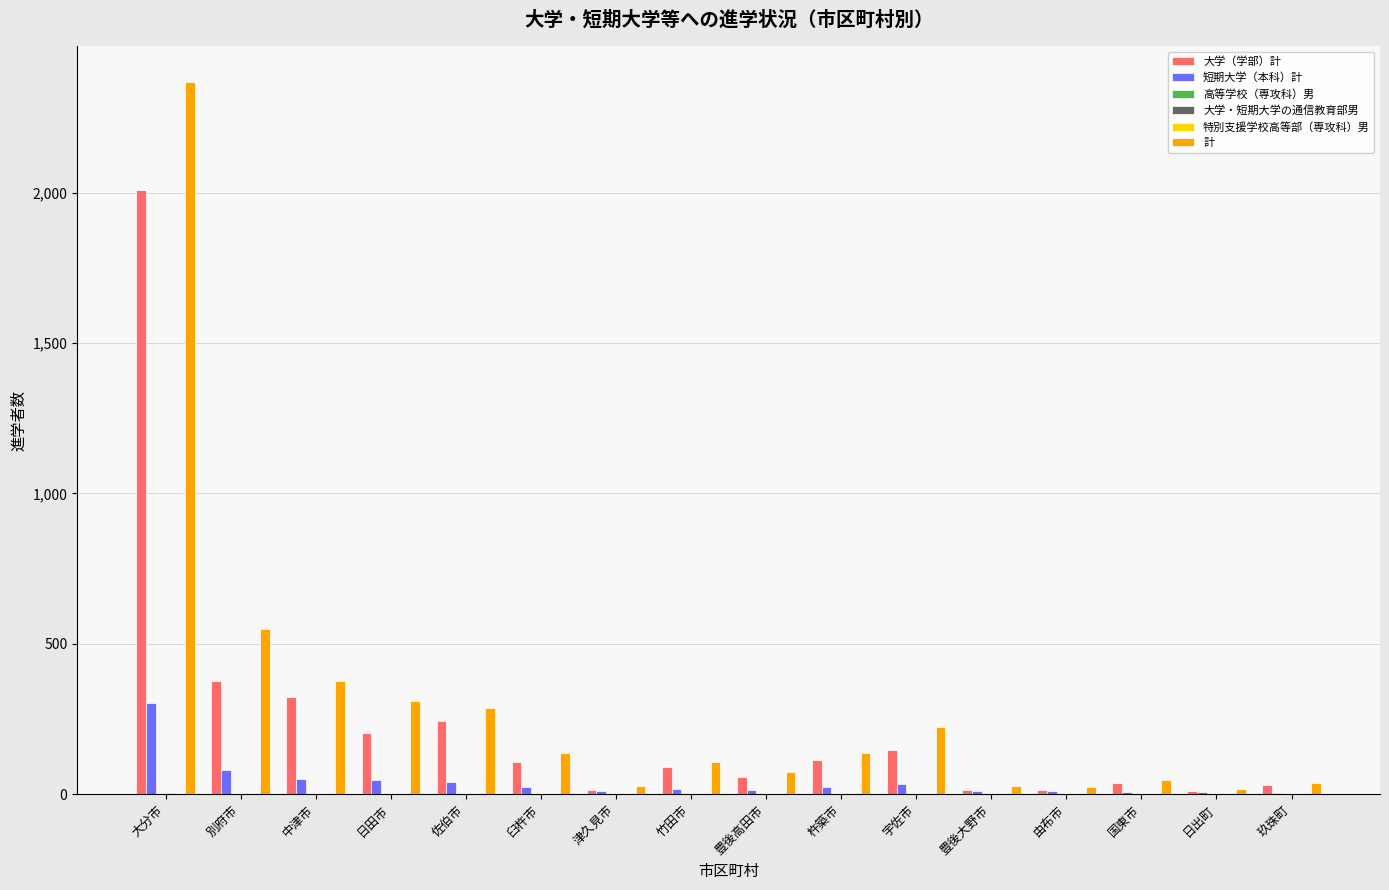

What is the lowest value of the 大学（学部）計 series?

10